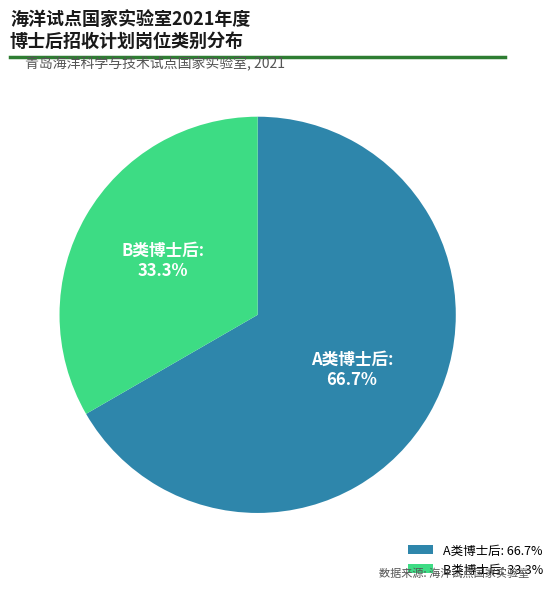

To the nearest percent, what percentage of the pie is B类博士后?

33%